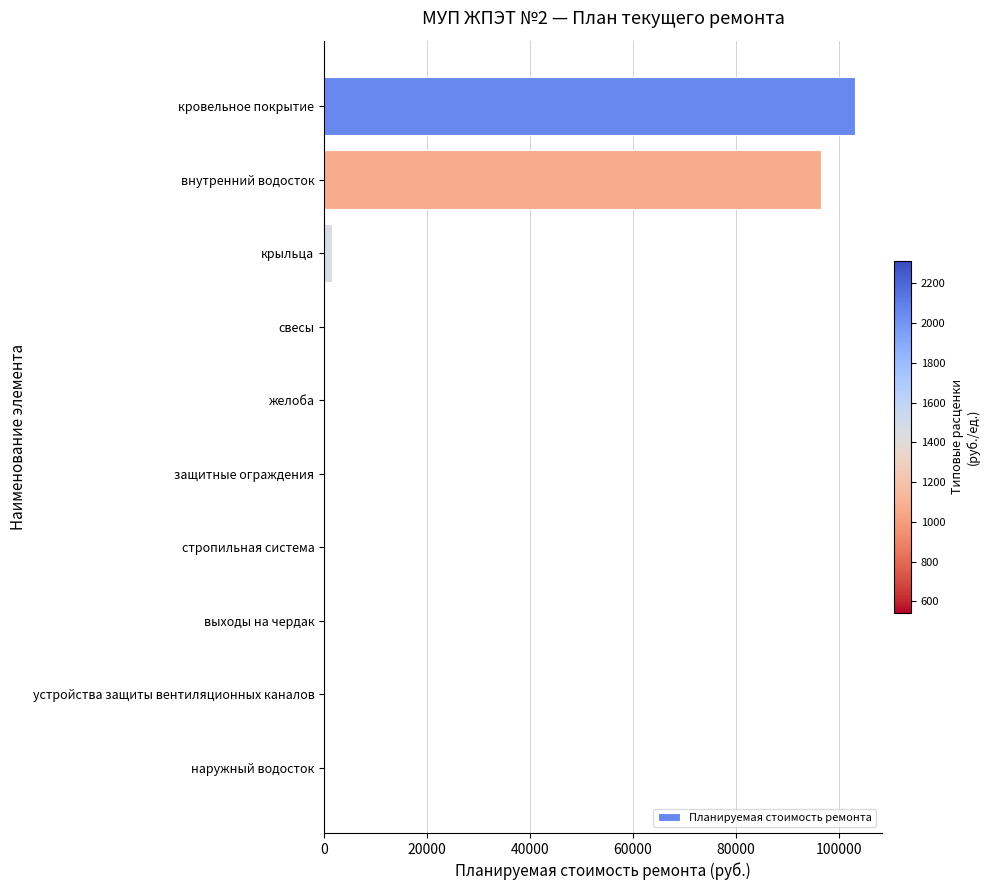

Which category has the highest value across all series?

кровельное покрытие